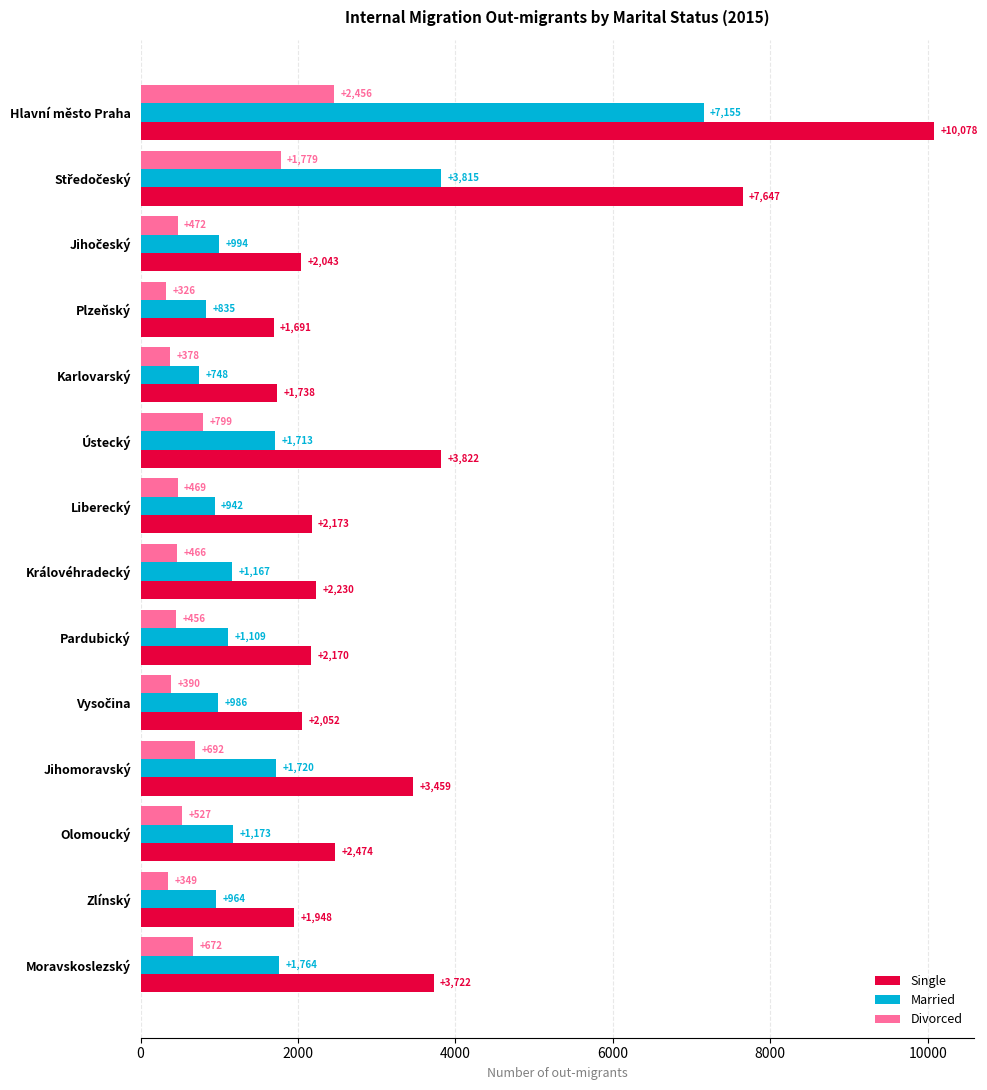

True or false: Married has a value of 1283 at Plzeňský.

False